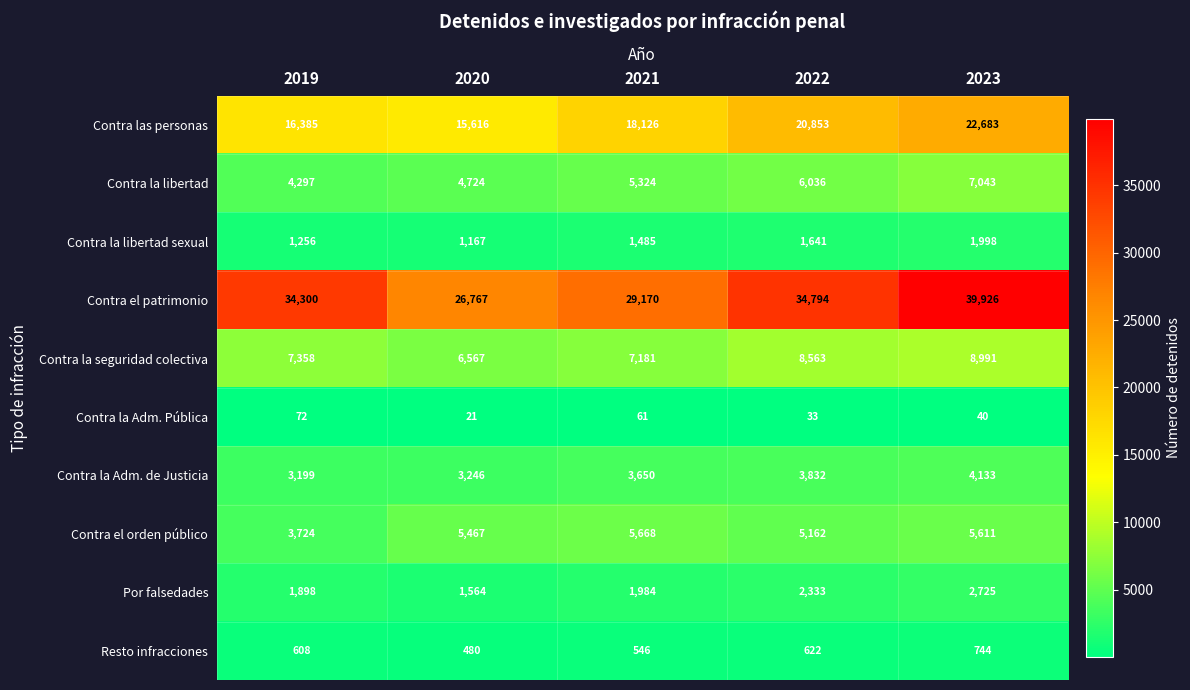

How many data points in Contra la seguridad colectiva are less than 7358?

2